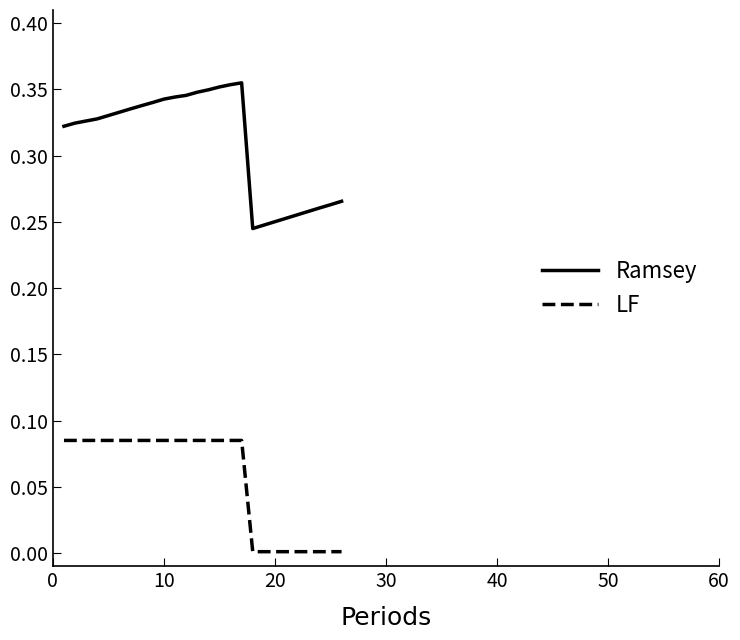

True or false: Ramsey and LF intersect in this chart.

False